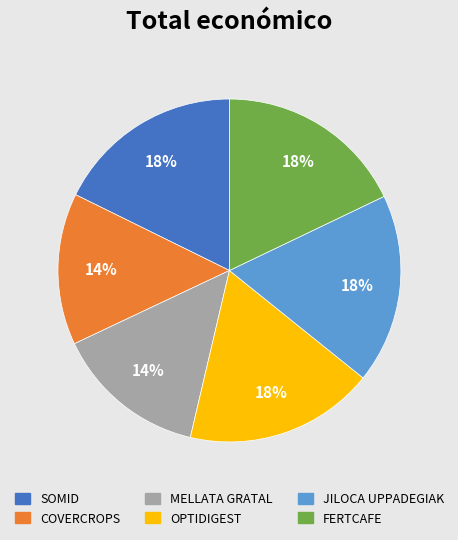

To the nearest percent, what is the difference between the largest and smallest slice percentages?

4%